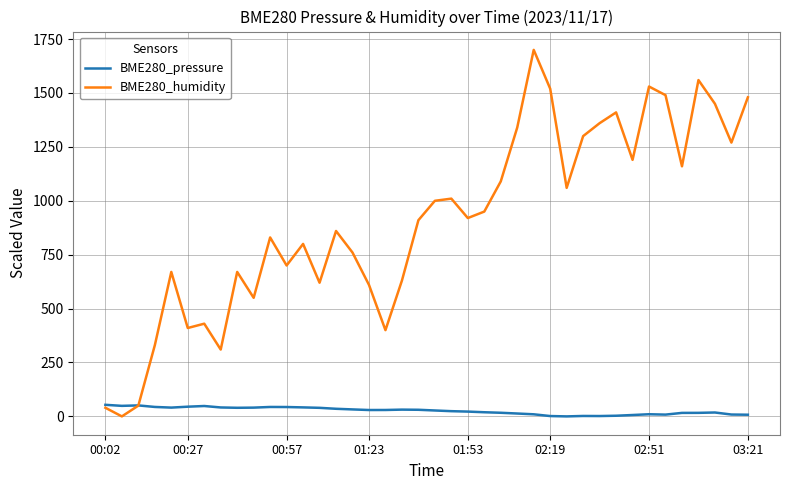

True or false: BME280_humidity and BME280_pressure cross at least once.

True